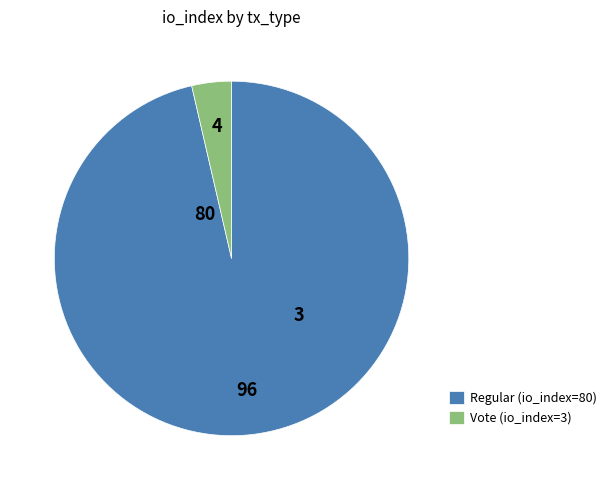

Between Vote (io_index=3) and Regular (io_index=80), which is larger?

Regular (io_index=80)